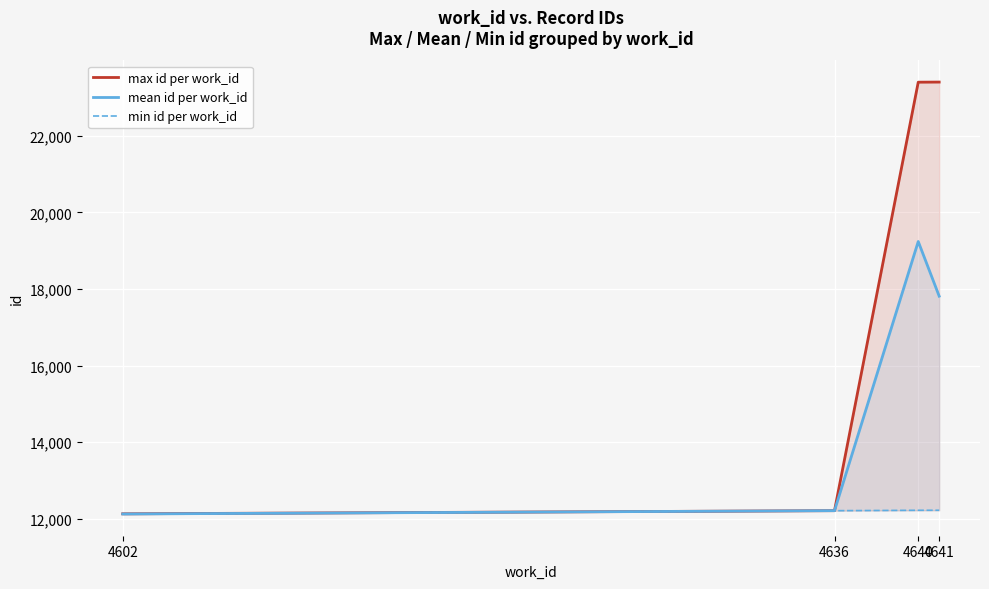

True or false: mean id per work_id and min id per work_id intersect in this chart.

False